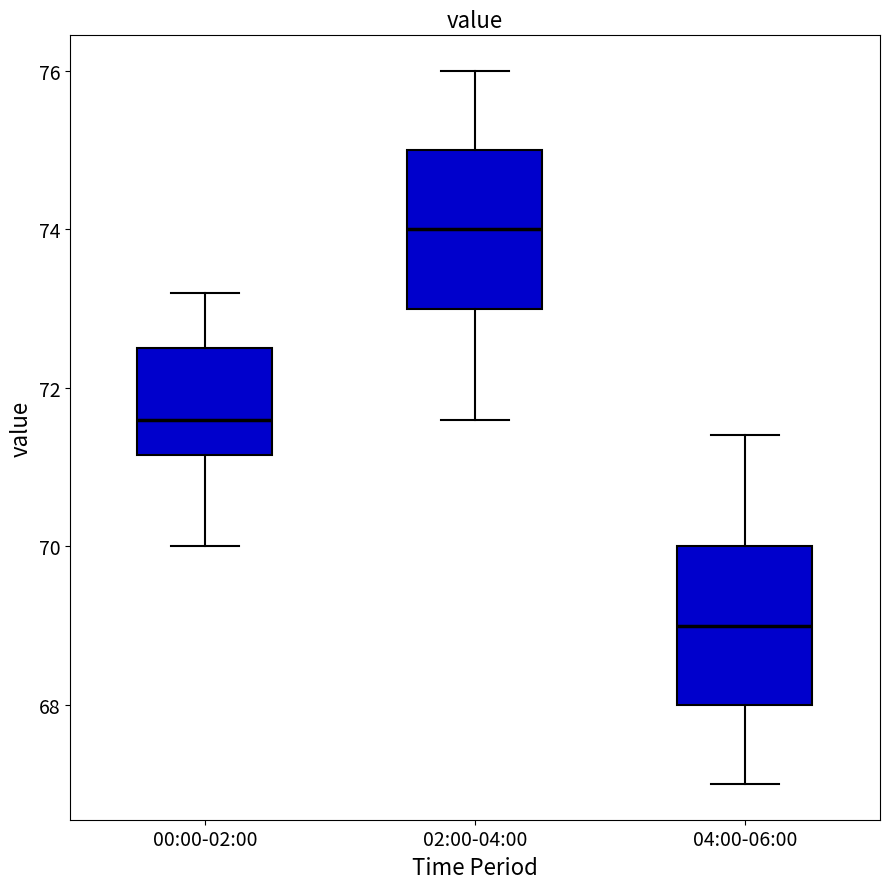

Reading left to right, read every box against the y-axis: the position of its median line, the range the box covers, and the ends of its whiskers. The values are not printed on the chart, so give them approximately, as read against the axis.

00:00-02:00: median 71.6, box 71.2 to 72.6, whiskers 70.0 to 73.2
02:00-04:00: median 74.0, box 73.0 to 75.0, whiskers 71.6 to 76.0
04:00-06:00: median 69.0, box 68.0 to 70.0, whiskers 67.0 to 71.4